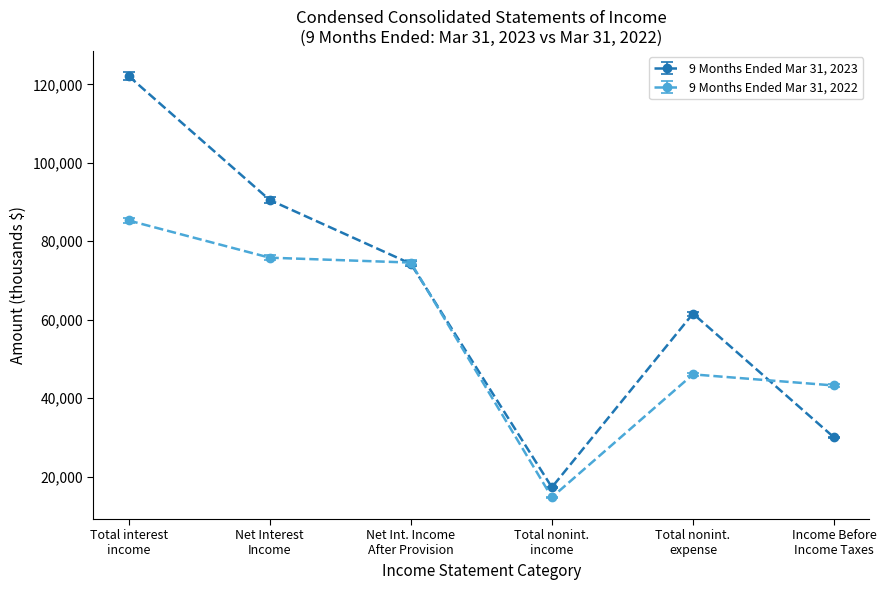

How many categories are shown in the chart?

6